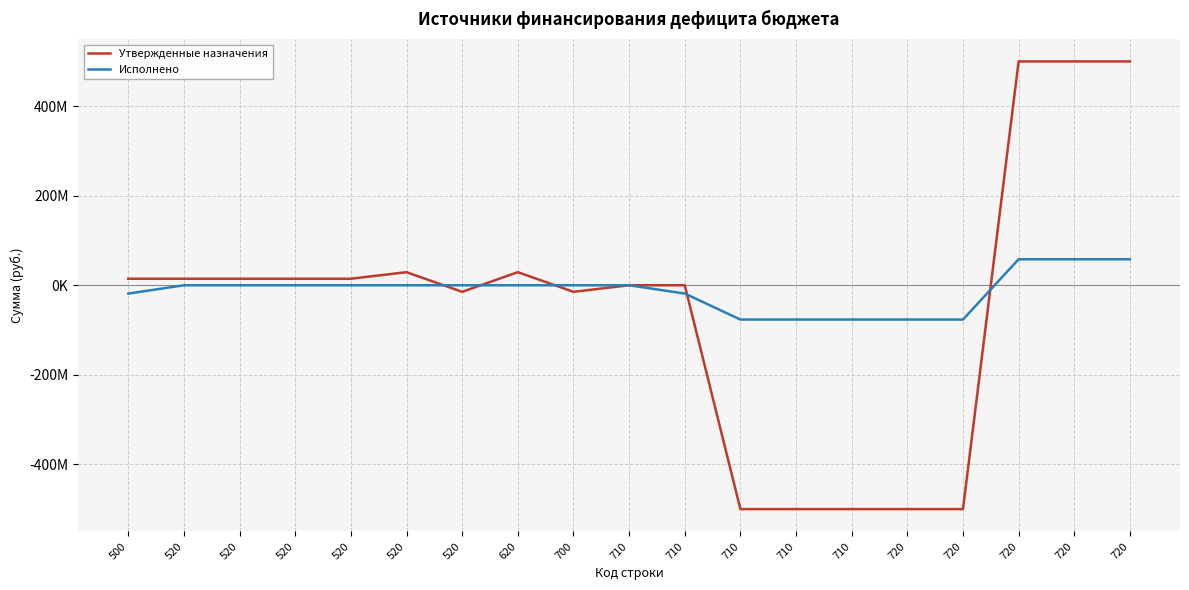

What is the smallest value displayed?

-500264589.0